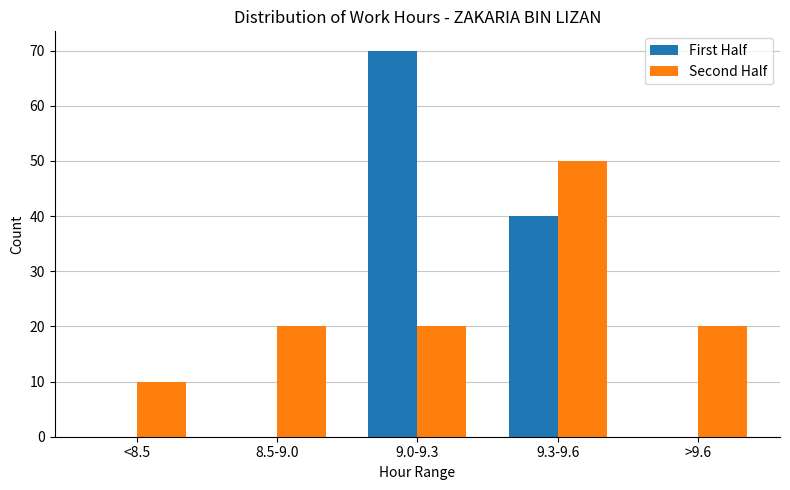

What are all the series names shown in the legend?

First Half, Second Half